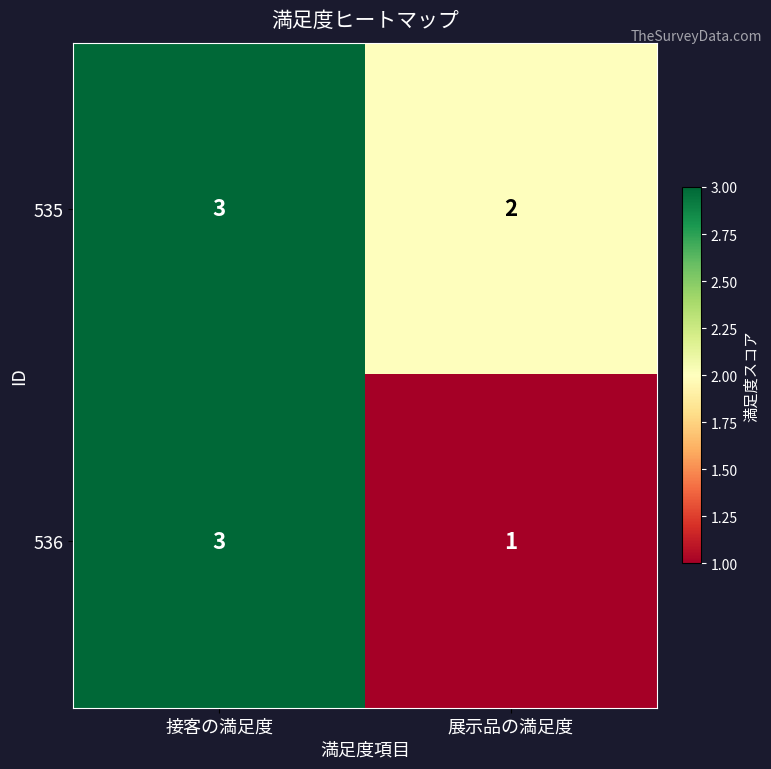

What is the sum of the 536 values at 展示品の満足度 and 接客の満足度?

4